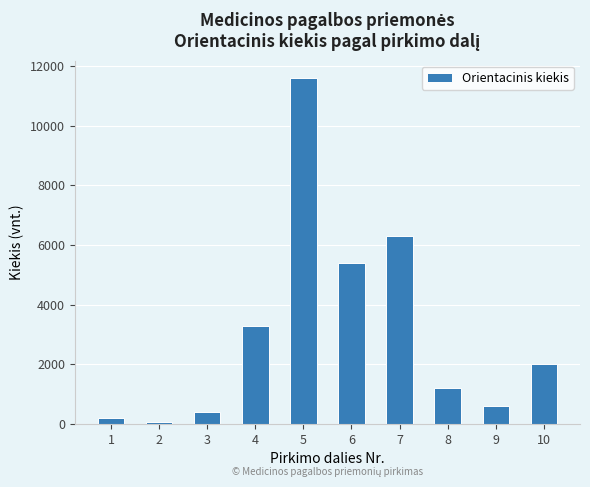

Does the chart contain stacked bars?

No